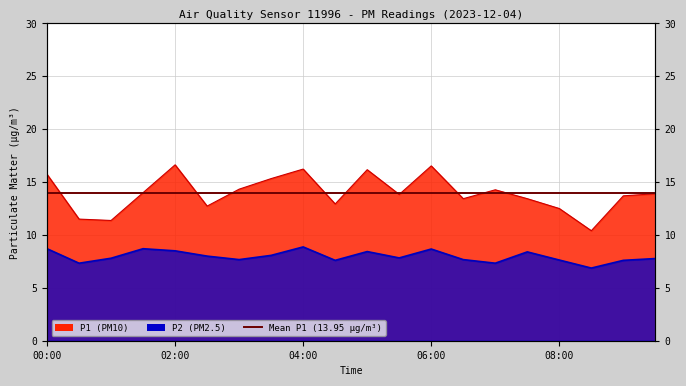

True or false: P1 has more than 1 interior local peaks.

True